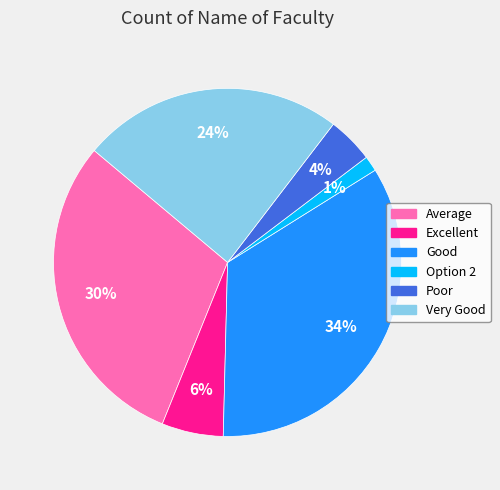

Which category has the smallest portion of the pie?

Option 2